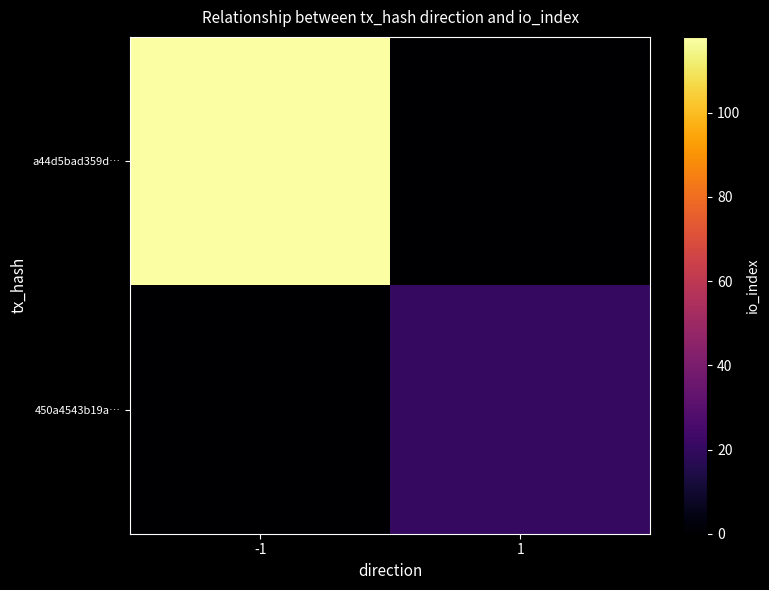

Which series has the largest total across all categories?

a44d5bad359d…